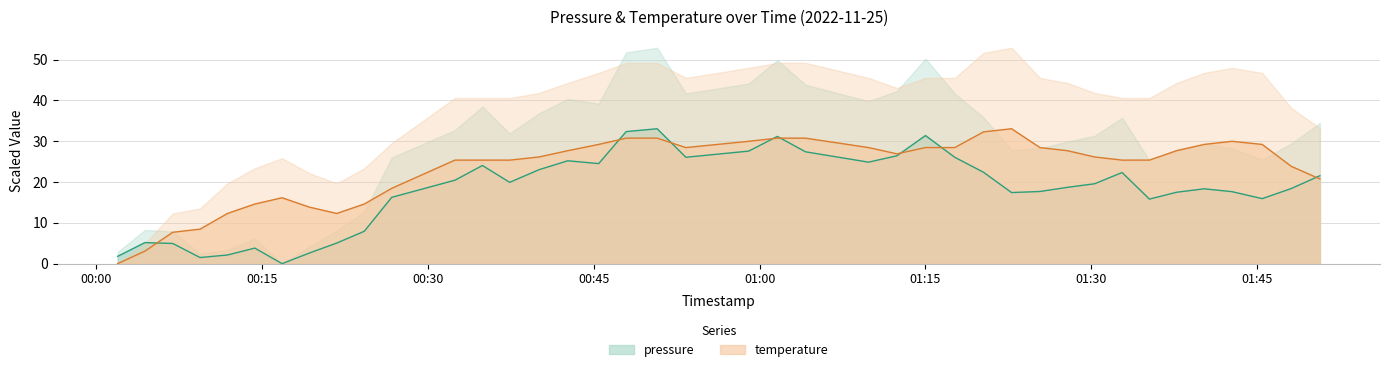

What are all the series names shown in the legend?

pressure, temperature